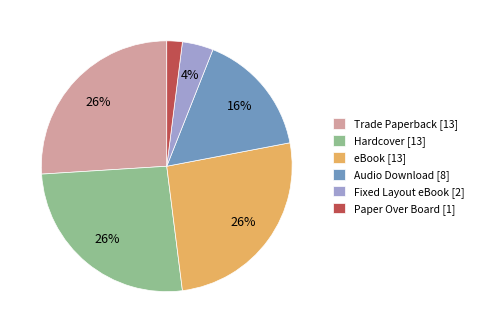

What percentage is the Hardcover slice, to the nearest percent?

26%